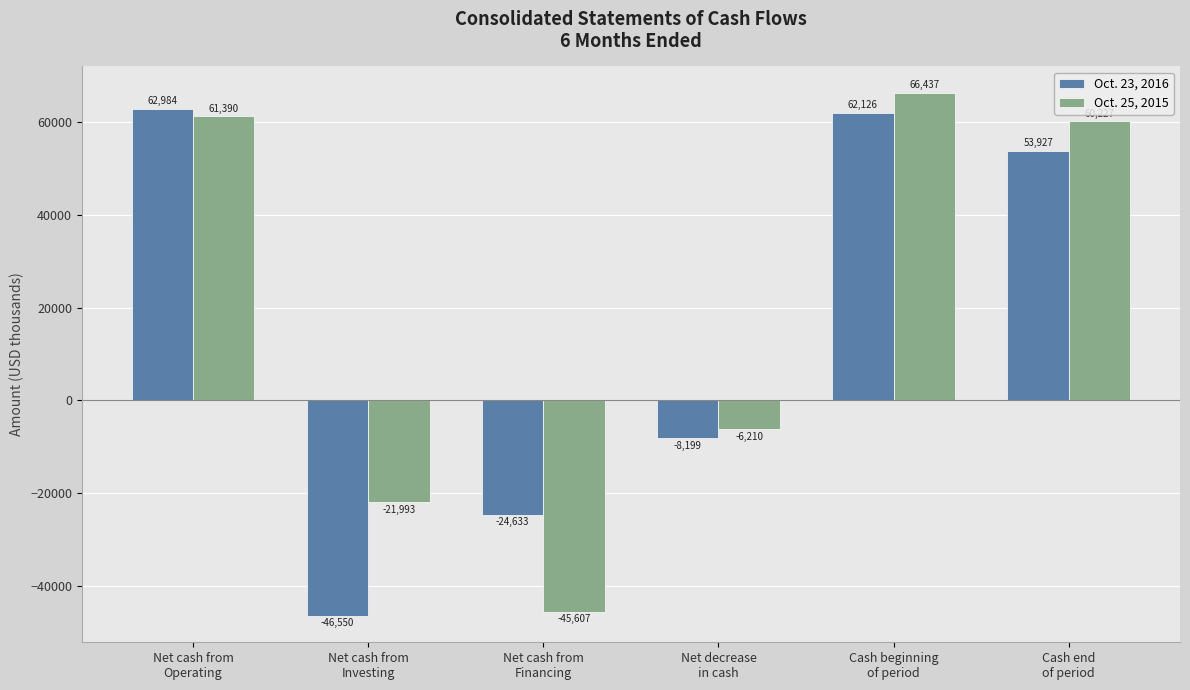

At Net decrease
in cash, list the series in order from largest to smallest.

Oct. 25, 2015, Oct. 23, 2016